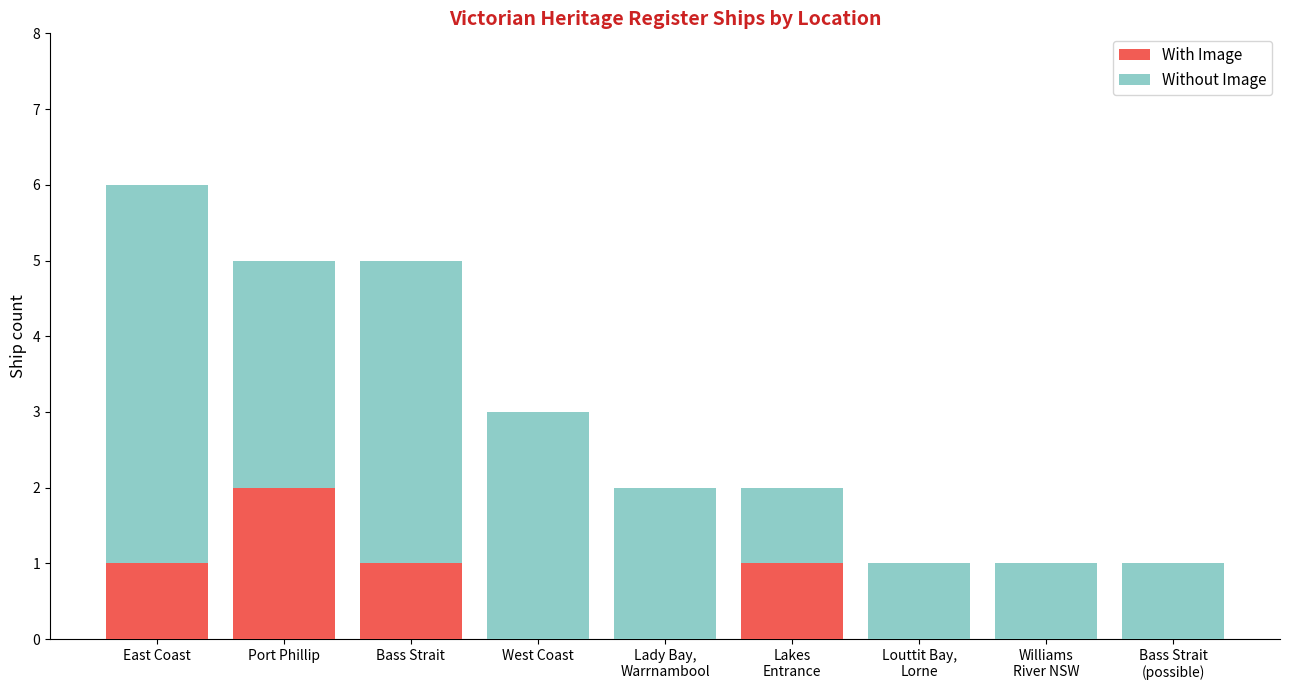

What is the total value across all series at West Coast?

3